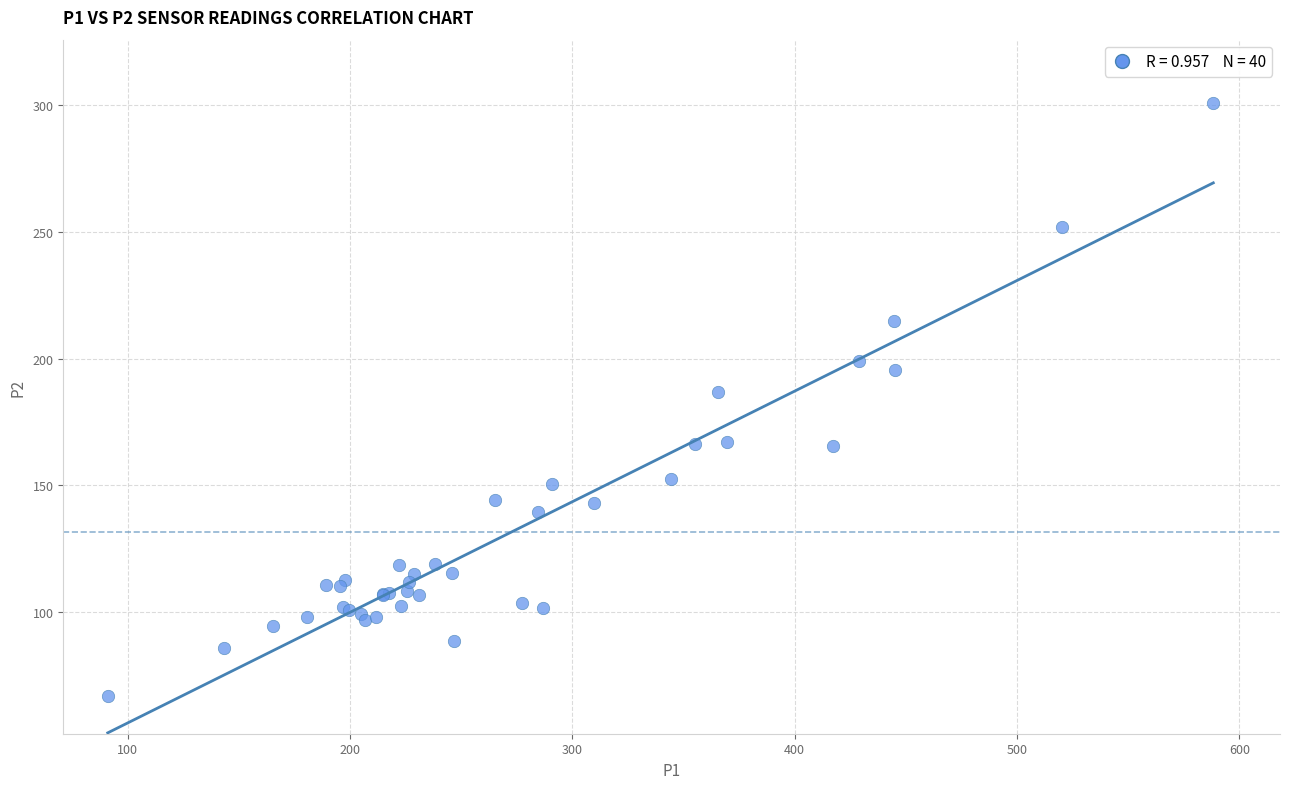

What Y value in the scatter plot is closest to 183?

186.7